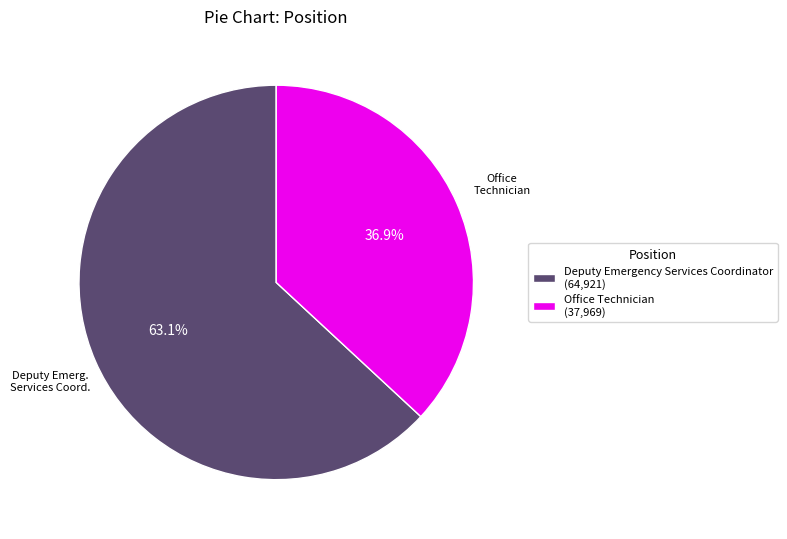

Which category has the smallest portion of the pie?

Office Technician